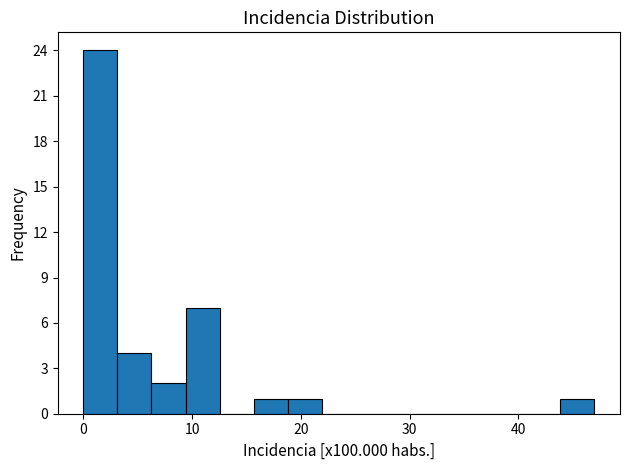

Read against the x-axis, roughly where is the centre of the tallest bar?

2